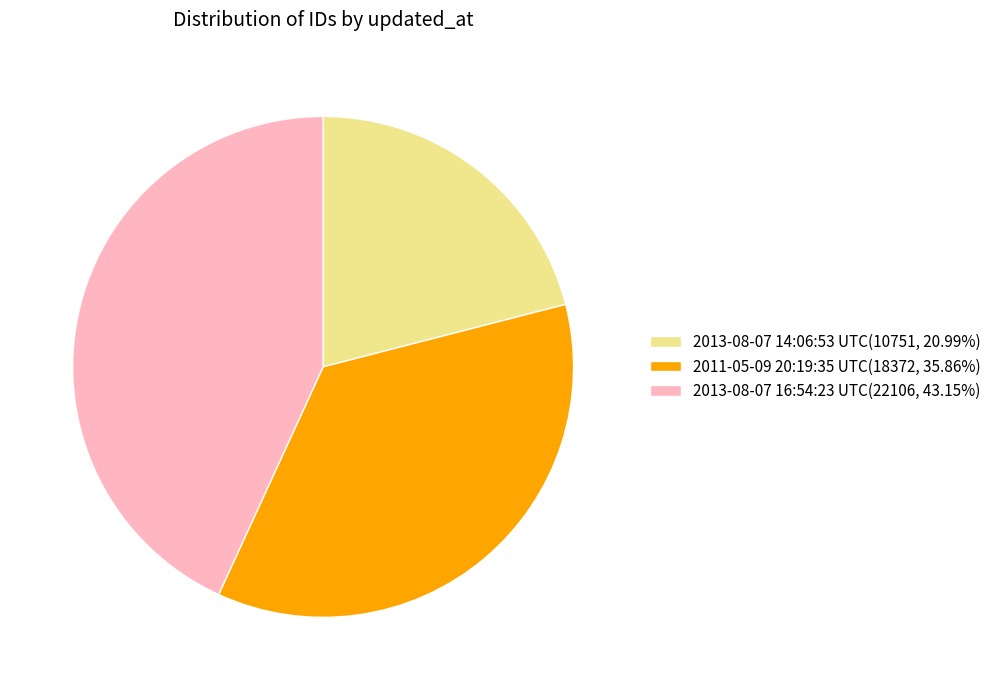

Do 2011-05-09 20:19:35 UTC and 2013-08-07 14:06:53 UTC together represent more than half of the pie?

Yes